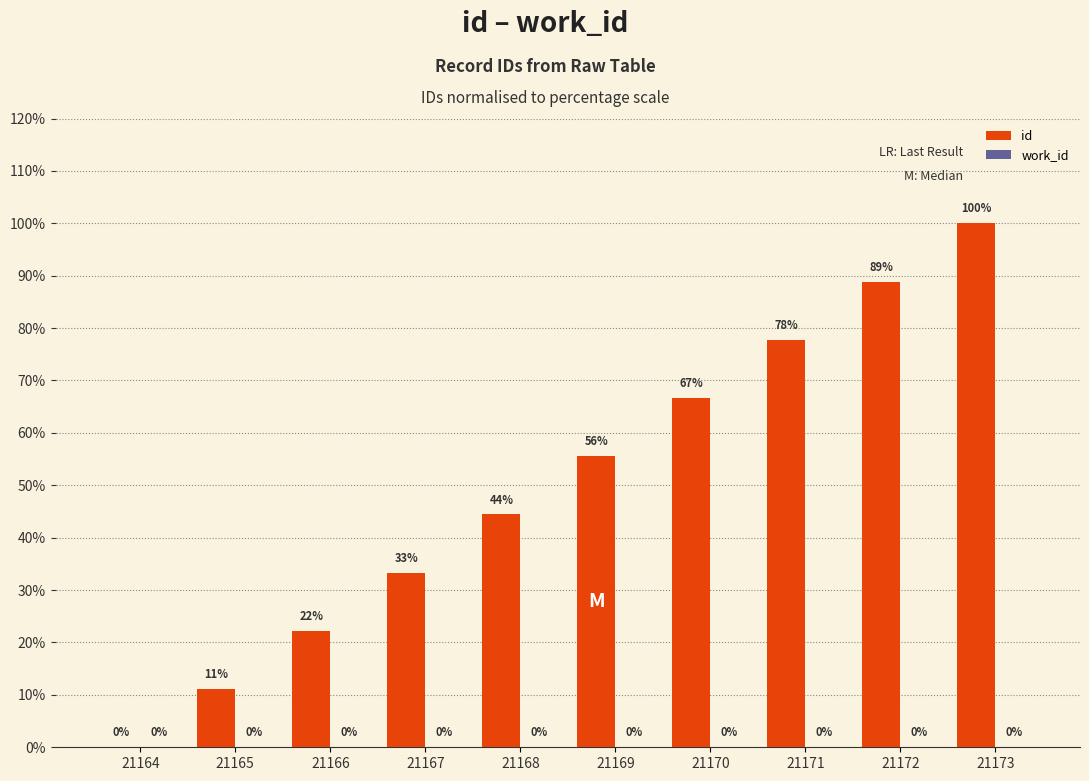

What is the ratio of the value at 21167 to the value at 21171?

0.4